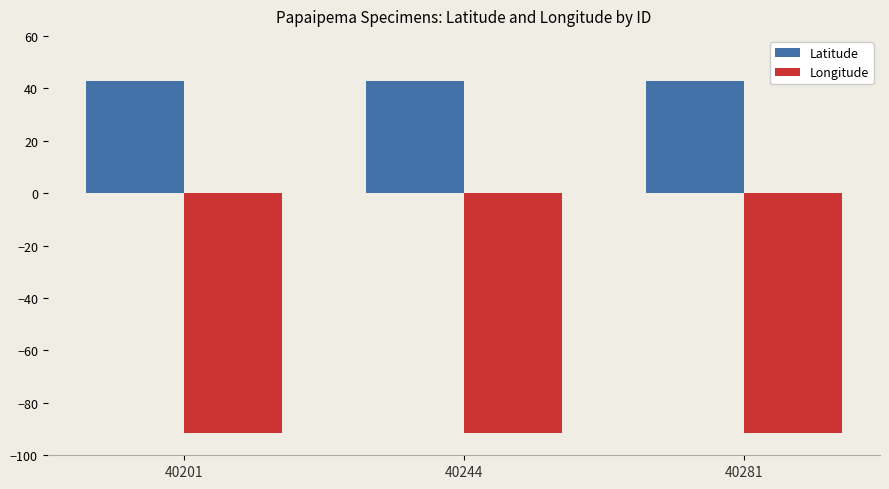

What is the lowest value of the Longitude series?

-91.4